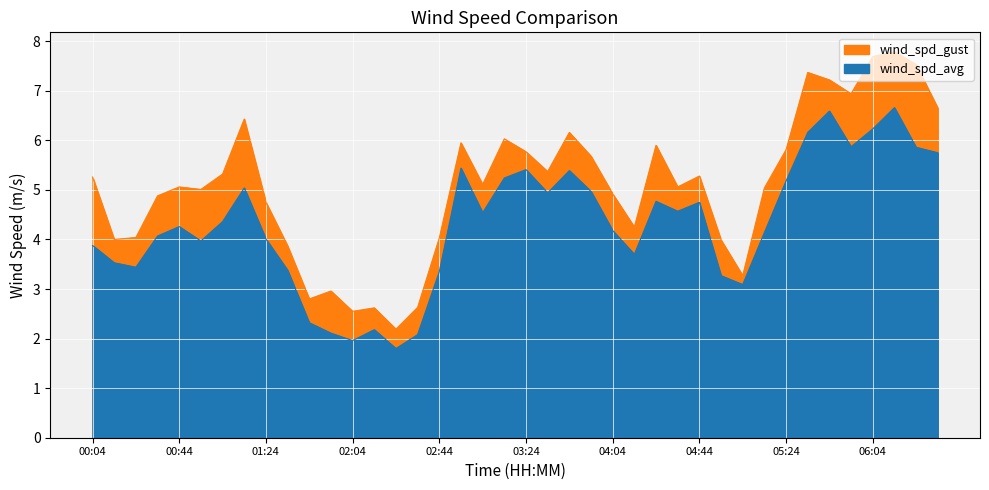

What is the total value across all series at 02:34?

4.7